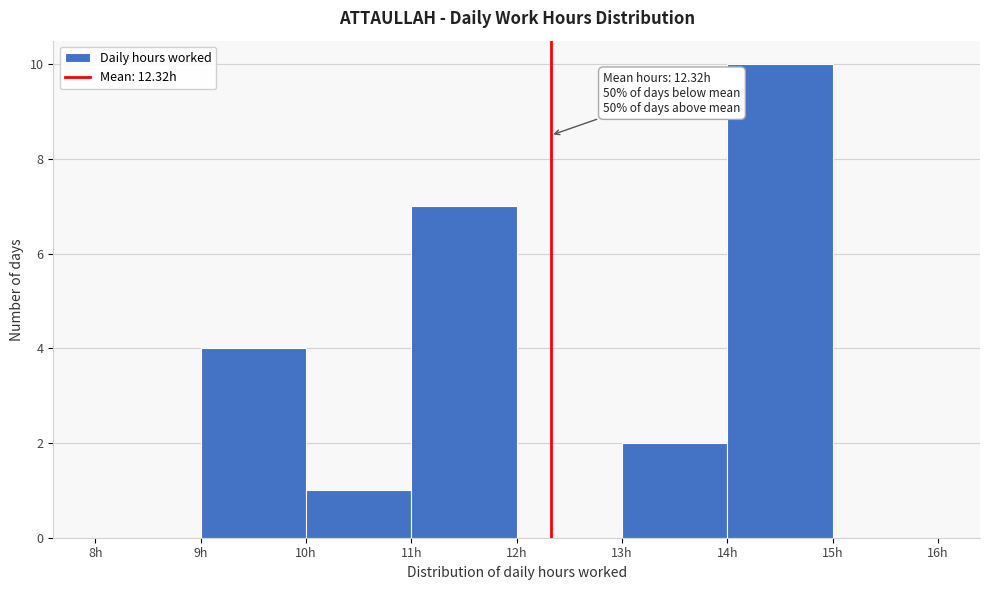

Which range on the x-axis has the tallest bar?

14 to 15